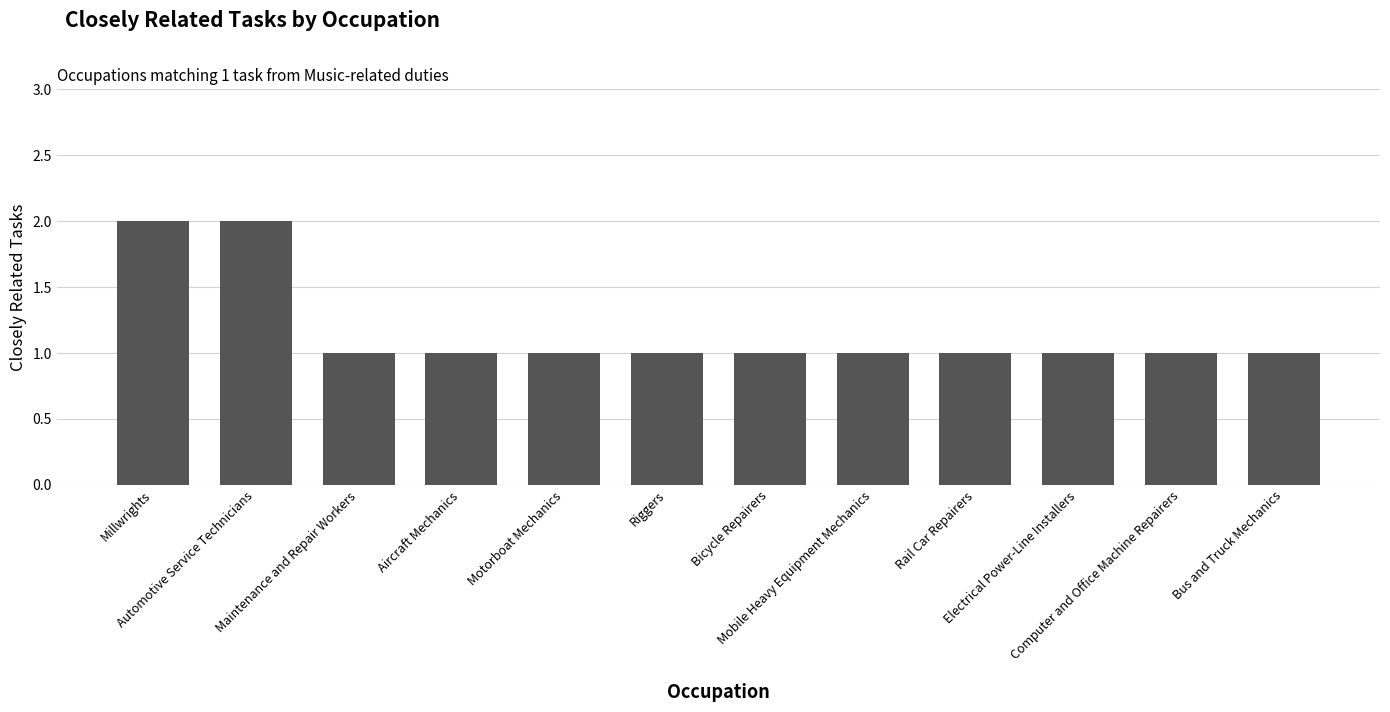

What is the sum of all values?

14